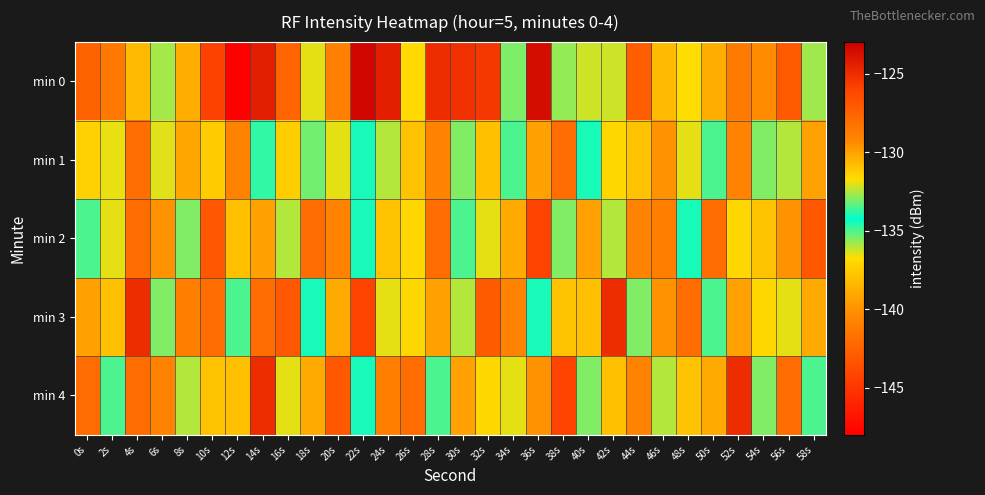

What is the total value across all series at 0s?

-657.7